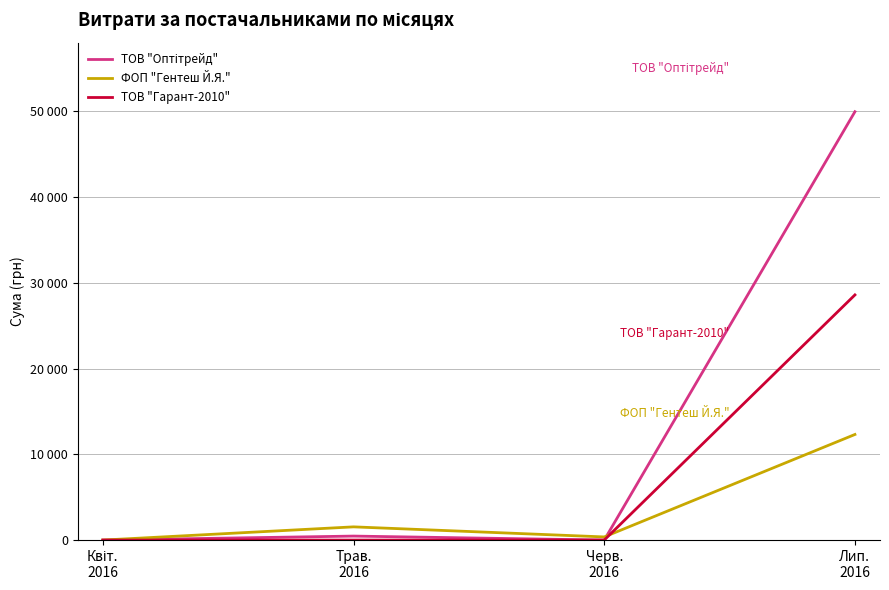

Reading right to left, transcribe all the data shown in this chart.

ТОВ "Оптітрейд": 49941	0	466	0
ФОП "Гентеш Й.Я.": 12312	367	1541	0
ТОВ "Гарант-2010": 28583	0	0	0